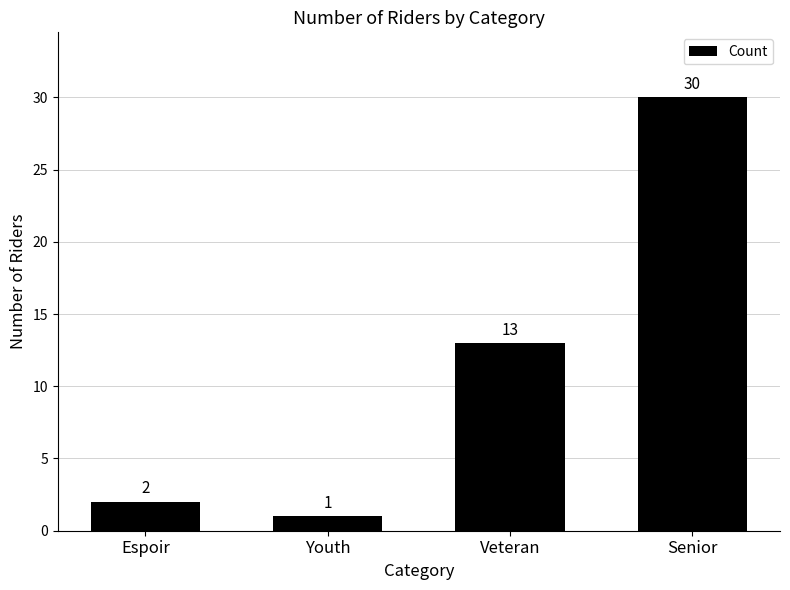

Is it true that the value at Senior is 44?

False